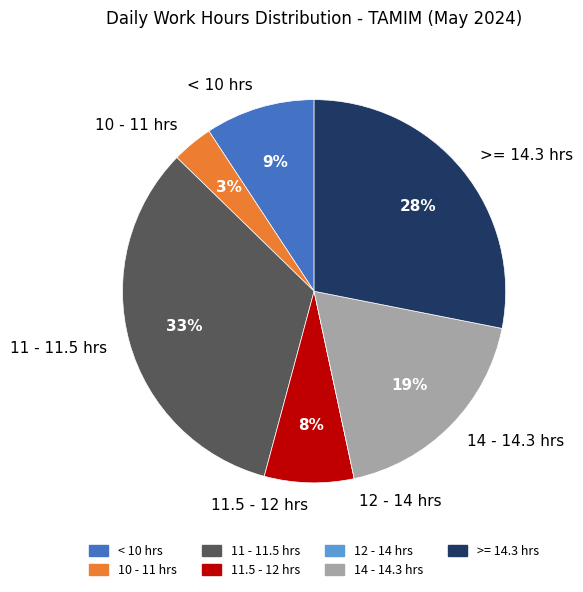

Which has a higher value, >= 14.3 hrs or < 10 hrs?

>= 14.3 hrs